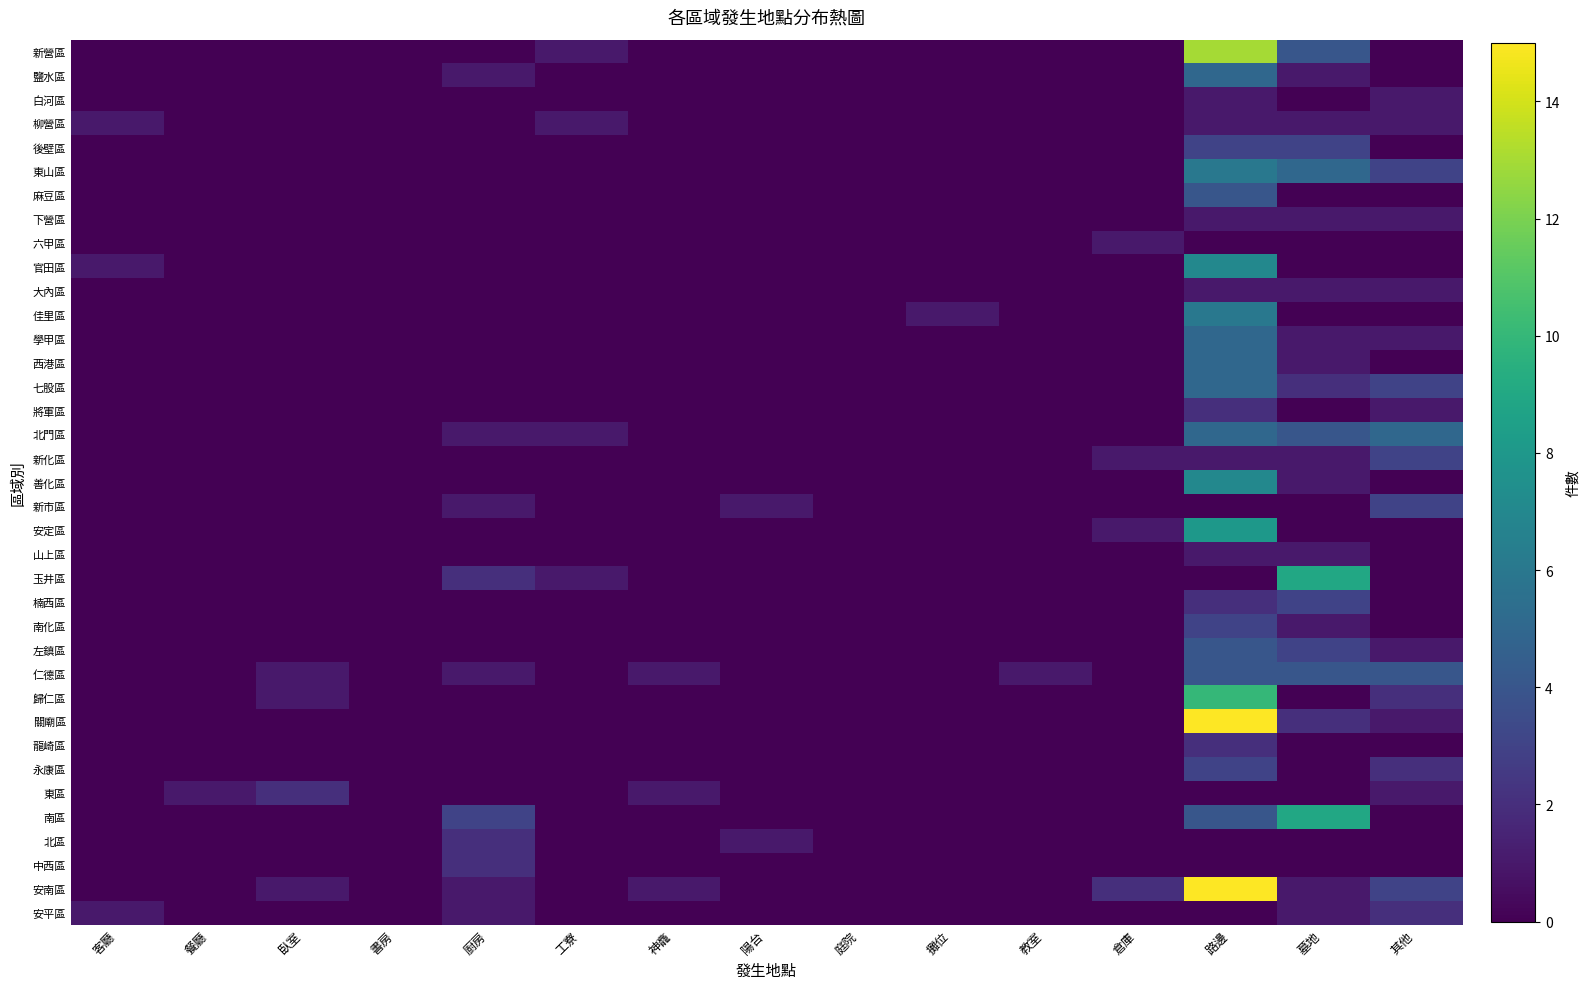

Reading left to right, extract all data points from this chart.

新營區: 客廳=0	餐廳=0	臥室=0	書房=0	廚房=0	工寮=1	神龕=0	陽台=0	庭院=0	攤位=0	教室=0	倉庫=0	路邊=13	墓地=4	其他=0
鹽水區: 客廳=0	餐廳=0	臥室=0	書房=0	廚房=1	工寮=0	神龕=0	陽台=0	庭院=0	攤位=0	教室=0	倉庫=0	路邊=5	墓地=1	其他=0
白河區: 客廳=0	餐廳=0	臥室=0	書房=0	廚房=0	工寮=0	神龕=0	陽台=0	庭院=0	攤位=0	教室=0	倉庫=0	路邊=1	墓地=0	其他=1
柳營區: 客廳=1	餐廳=0	臥室=0	書房=0	廚房=0	工寮=1	神龕=0	陽台=0	庭院=0	攤位=0	教室=0	倉庫=0	路邊=1	墓地=1	其他=1
後壁區: 客廳=0	餐廳=0	臥室=0	書房=0	廚房=0	工寮=0	神龕=0	陽台=0	庭院=0	攤位=0	教室=0	倉庫=0	路邊=3	墓地=3	其他=0
東山區: 客廳=0	餐廳=0	臥室=0	書房=0	廚房=0	工寮=0	神龕=0	陽台=0	庭院=0	攤位=0	教室=0	倉庫=0	路邊=6	墓地=5	其他=3
麻豆區: 客廳=0	餐廳=0	臥室=0	書房=0	廚房=0	工寮=0	神龕=0	陽台=0	庭院=0	攤位=0	教室=0	倉庫=0	路邊=4	墓地=0	其他=0
下營區: 客廳=0	餐廳=0	臥室=0	書房=0	廚房=0	工寮=0	神龕=0	陽台=0	庭院=0	攤位=0	教室=0	倉庫=0	路邊=1	墓地=1	其他=1
六甲區: 客廳=0	餐廳=0	臥室=0	書房=0	廚房=0	工寮=0	神龕=0	陽台=0	庭院=0	攤位=0	教室=0	倉庫=1	路邊=0	墓地=0	其他=0
官田區: 客廳=1	餐廳=0	臥室=0	書房=0	廚房=0	工寮=0	神龕=0	陽台=0	庭院=0	攤位=0	教室=0	倉庫=0	路邊=7	墓地=0	其他=0
大內區: 客廳=0	餐廳=0	臥室=0	書房=0	廚房=0	工寮=0	神龕=0	陽台=0	庭院=0	攤位=0	教室=0	倉庫=0	路邊=1	墓地=1	其他=1
佳里區: 客廳=0	餐廳=0	臥室=0	書房=0	廚房=0	工寮=0	神龕=0	陽台=0	庭院=0	攤位=1	教室=0	倉庫=0	路邊=6	墓地=0	其他=0
學甲區: 客廳=0	餐廳=0	臥室=0	書房=0	廚房=0	工寮=0	神龕=0	陽台=0	庭院=0	攤位=0	教室=0	倉庫=0	路邊=5	墓地=1	其他=1
西港區: 客廳=0	餐廳=0	臥室=0	書房=0	廚房=0	工寮=0	神龕=0	陽台=0	庭院=0	攤位=0	教室=0	倉庫=0	路邊=5	墓地=1	其他=0
七股區: 客廳=0	餐廳=0	臥室=0	書房=0	廚房=0	工寮=0	神龕=0	陽台=0	庭院=0	攤位=0	教室=0	倉庫=0	路邊=5	墓地=2	其他=3
將軍區: 客廳=0	餐廳=0	臥室=0	書房=0	廚房=0	工寮=0	神龕=0	陽台=0	庭院=0	攤位=0	教室=0	倉庫=0	路邊=2	墓地=0	其他=1
北門區: 客廳=0	餐廳=0	臥室=0	書房=0	廚房=1	工寮=1	神龕=0	陽台=0	庭院=0	攤位=0	教室=0	倉庫=0	路邊=5	墓地=4	其他=5
新化區: 客廳=0	餐廳=0	臥室=0	書房=0	廚房=0	工寮=0	神龕=0	陽台=0	庭院=0	攤位=0	教室=0	倉庫=1	路邊=1	墓地=1	其他=3
善化區: 客廳=0	餐廳=0	臥室=0	書房=0	廚房=0	工寮=0	神龕=0	陽台=0	庭院=0	攤位=0	教室=0	倉庫=0	路邊=7	墓地=1	其他=0
新市區: 客廳=0	餐廳=0	臥室=0	書房=0	廚房=1	工寮=0	神龕=0	陽台=1	庭院=0	攤位=0	教室=0	倉庫=0	路邊=0	墓地=0	其他=3
安定區: 客廳=0	餐廳=0	臥室=0	書房=0	廚房=0	工寮=0	神龕=0	陽台=0	庭院=0	攤位=0	教室=0	倉庫=1	路邊=8	墓地=0	其他=0
山上區: 客廳=0	餐廳=0	臥室=0	書房=0	廚房=0	工寮=0	神龕=0	陽台=0	庭院=0	攤位=0	教室=0	倉庫=0	路邊=1	墓地=1	其他=0
玉井區: 客廳=0	餐廳=0	臥室=0	書房=0	廚房=2	工寮=1	神龕=0	陽台=0	庭院=0	攤位=0	教室=0	倉庫=0	路邊=0	墓地=9	其他=0
楠西區: 客廳=0	餐廳=0	臥室=0	書房=0	廚房=0	工寮=0	神龕=0	陽台=0	庭院=0	攤位=0	教室=0	倉庫=0	路邊=2	墓地=3	其他=0
南化區: 客廳=0	餐廳=0	臥室=0	書房=0	廚房=0	工寮=0	神龕=0	陽台=0	庭院=0	攤位=0	教室=0	倉庫=0	路邊=3	墓地=1	其他=0
左鎮區: 客廳=0	餐廳=0	臥室=0	書房=0	廚房=0	工寮=0	神龕=0	陽台=0	庭院=0	攤位=0	教室=0	倉庫=0	路邊=4	墓地=3	其他=1
仁德區: 客廳=0	餐廳=0	臥室=1	書房=0	廚房=1	工寮=0	神龕=1	陽台=0	庭院=0	攤位=0	教室=1	倉庫=0	路邊=4	墓地=4	其他=4
歸仁區: 客廳=0	餐廳=0	臥室=1	書房=0	廚房=0	工寮=0	神龕=0	陽台=0	庭院=0	攤位=0	教室=0	倉庫=0	路邊=10	墓地=0	其他=2
關廟區: 客廳=0	餐廳=0	臥室=0	書房=0	廚房=0	工寮=0	神龕=0	陽台=0	庭院=0	攤位=0	教室=0	倉庫=0	路邊=15	墓地=2	其他=1
龍崎區: 客廳=0	餐廳=0	臥室=0	書房=0	廚房=0	工寮=0	神龕=0	陽台=0	庭院=0	攤位=0	教室=0	倉庫=0	路邊=2	墓地=0	其他=0
永康區: 客廳=0	餐廳=0	臥室=0	書房=0	廚房=0	工寮=0	神龕=0	陽台=0	庭院=0	攤位=0	教室=0	倉庫=0	路邊=3	墓地=0	其他=2
東區: 客廳=0	餐廳=1	臥室=2	書房=0	廚房=0	工寮=0	神龕=1	陽台=0	庭院=0	攤位=0	教室=0	倉庫=0	路邊=0	墓地=0	其他=1
南區: 客廳=0	餐廳=0	臥室=0	書房=0	廚房=3	工寮=0	神龕=0	陽台=0	庭院=0	攤位=0	教室=0	倉庫=0	路邊=4	墓地=9	其他=0
北區: 客廳=0	餐廳=0	臥室=0	書房=0	廚房=2	工寮=0	神龕=0	陽台=1	庭院=0	攤位=0	教室=0	倉庫=0	路邊=0	墓地=0	其他=0
中西區: 客廳=0	餐廳=0	臥室=0	書房=0	廚房=2	工寮=0	神龕=0	陽台=0	庭院=0	攤位=0	教室=0	倉庫=0	路邊=0	墓地=0	其他=0
安南區: 客廳=0	餐廳=0	臥室=1	書房=0	廚房=1	工寮=0	神龕=1	陽台=0	庭院=0	攤位=0	教室=0	倉庫=2	路邊=15	墓地=1	其他=3
安平區: 客廳=1	餐廳=0	臥室=0	書房=0	廚房=1	工寮=0	神龕=0	陽台=0	庭院=0	攤位=0	教室=0	倉庫=0	路邊=0	墓地=1	其他=2